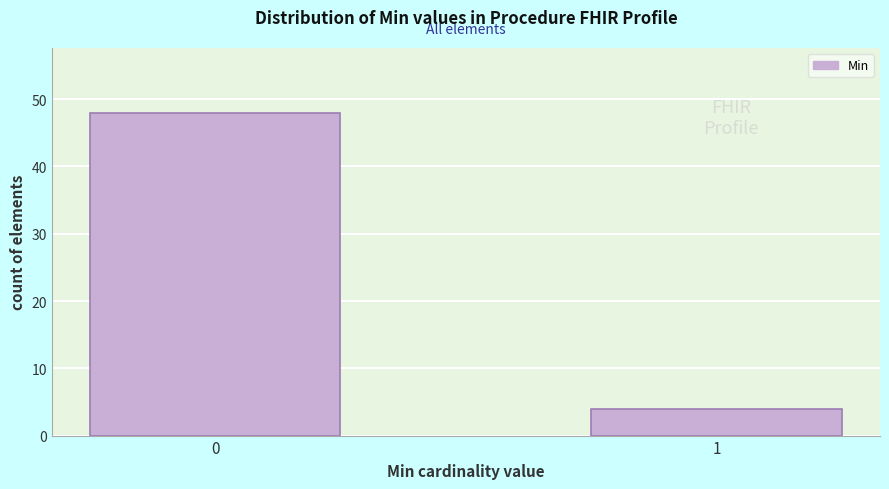

Reading left to right, what are all the values shown in this chart?

0=48	1=4